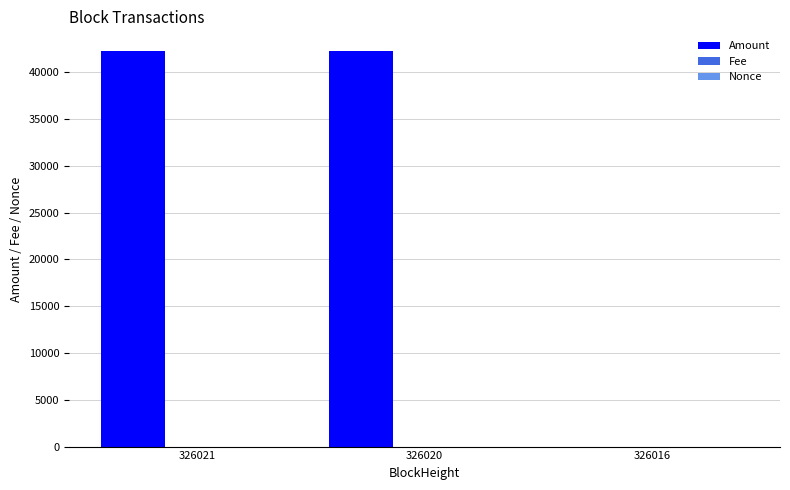

How many groups of bars are there?

3